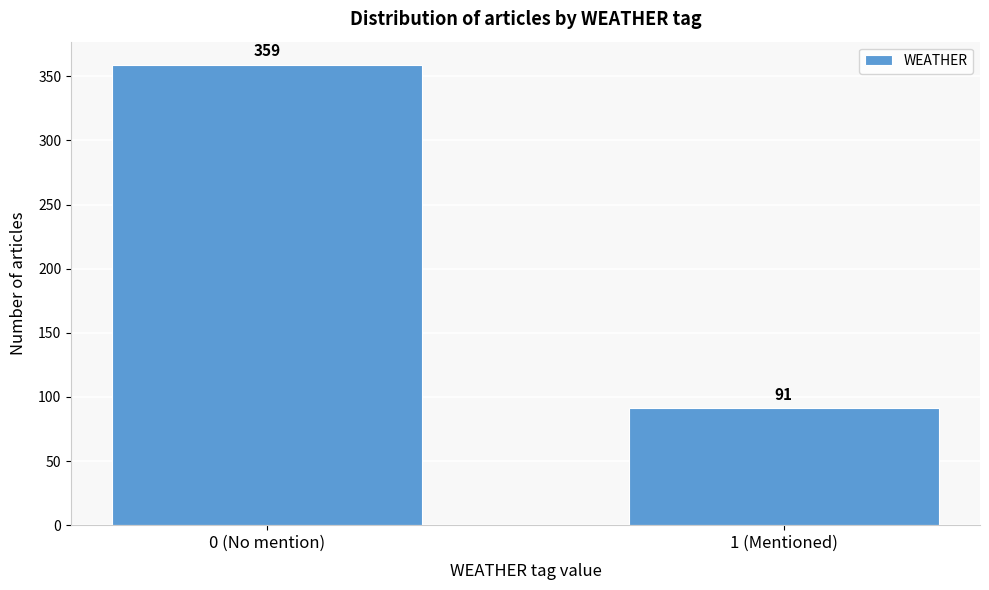

Reading left to right, extract all data points from this chart.

359	91